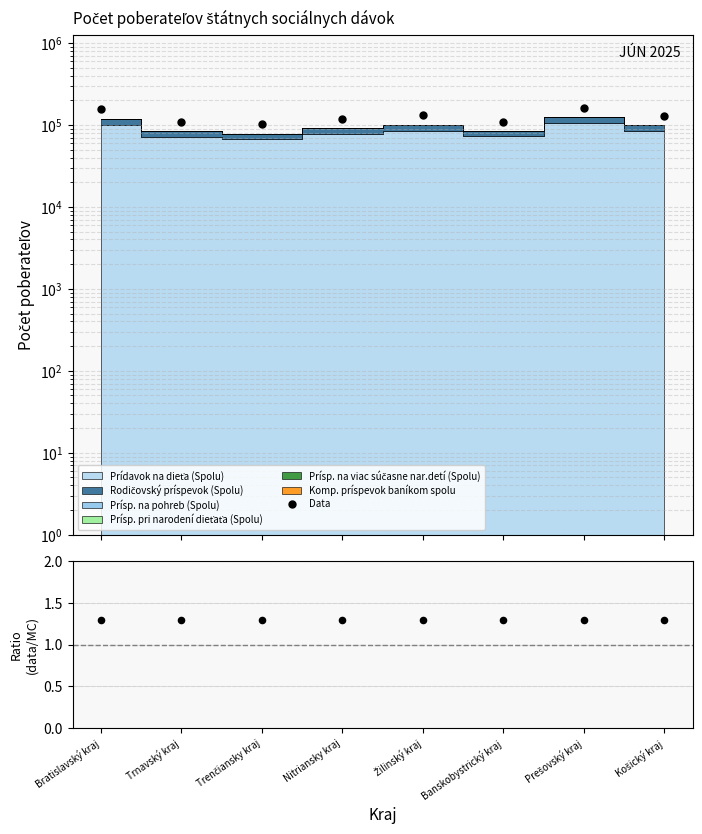

Between Žilinský kraj and Banskobystrický kraj, which is larger?

Žilinský kraj